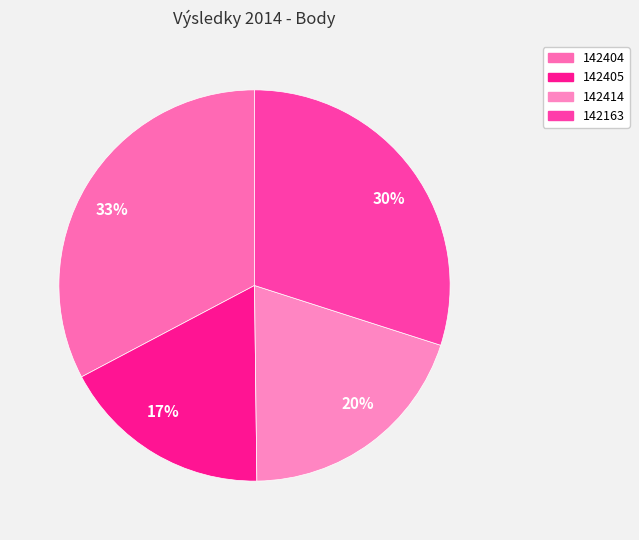

Is it true that 17% is 17% of the pie?

True